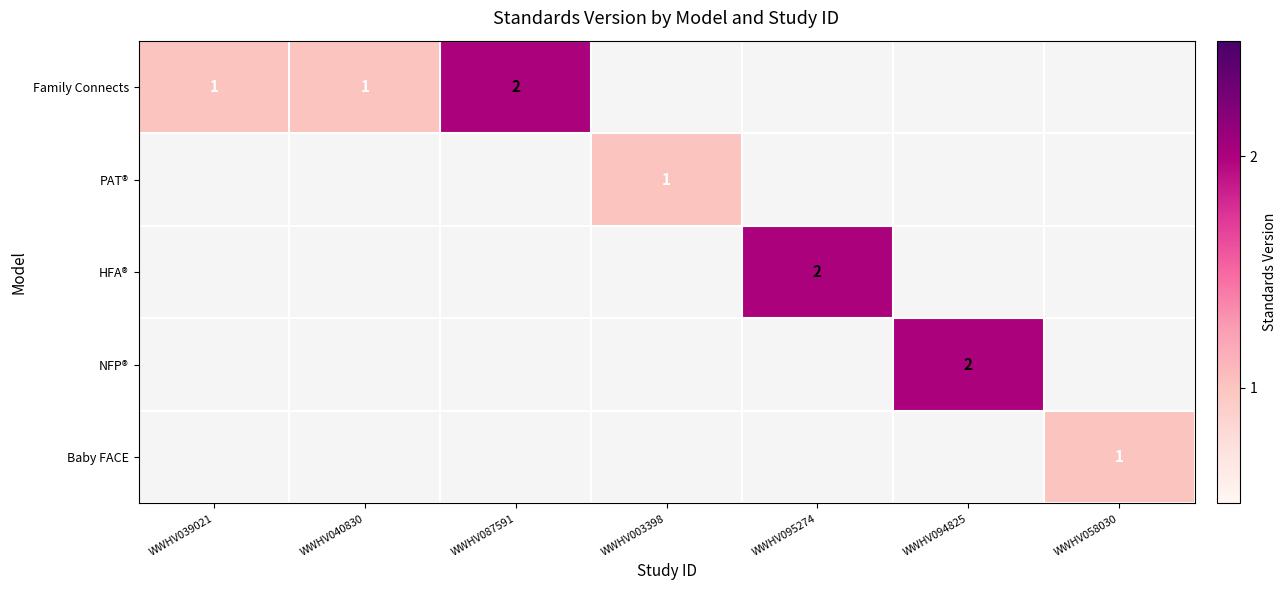

At how many categories does at least one series exceed 1?

3